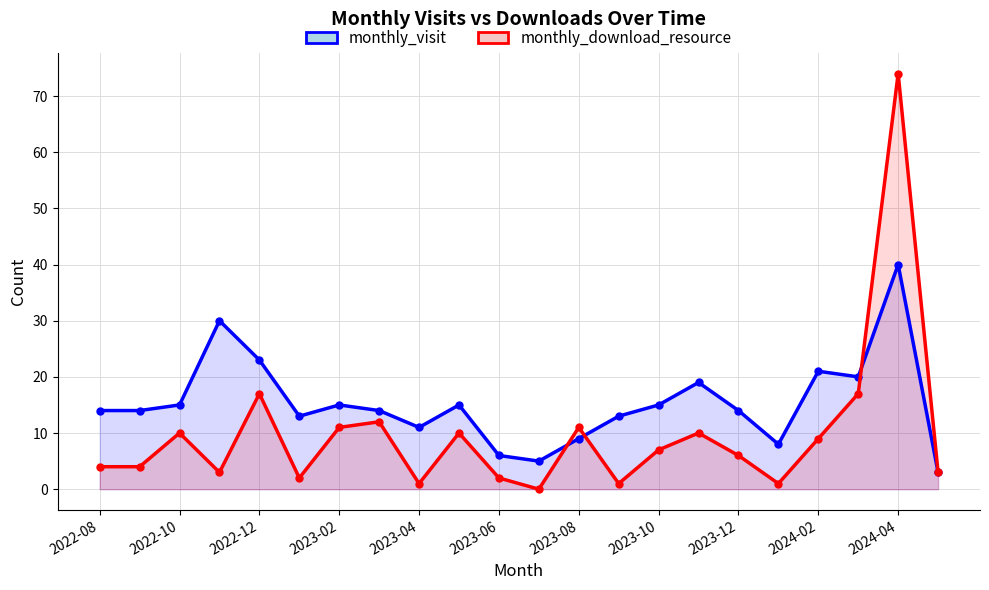

Reading left to right, transcribe all the data shown in this chart.

monthly_visit: 14	14	15	30	23	13	15	14	11	15	6	5	9	13	15	19	14	8	21	20	40	3
monthly_download_resource: 4	4	10	3	17	2	11	12	1	10	2	0	11	1	7	10	6	1	9	17	74	3